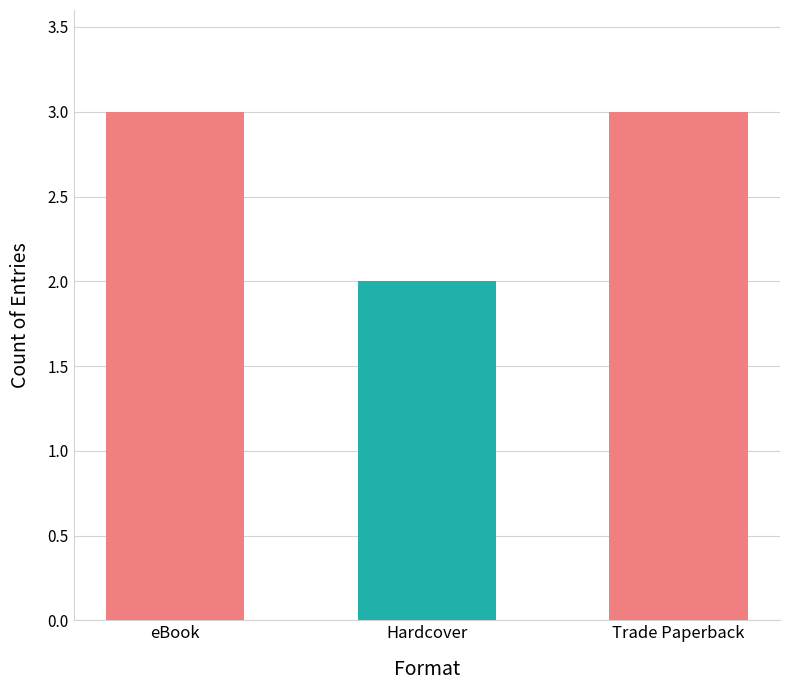

The value at eBook is 5. True or false?

False